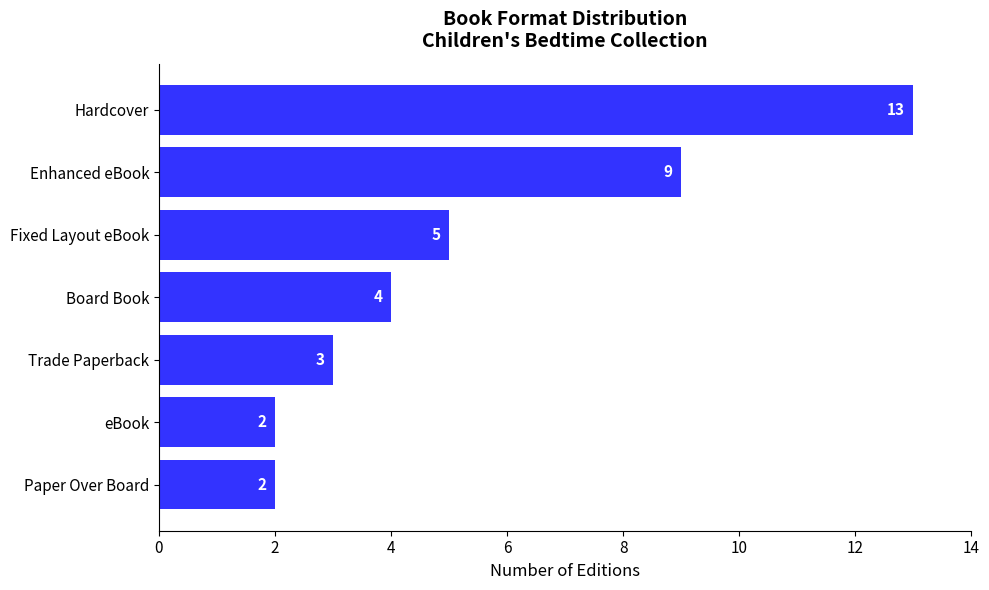

What is the sum of all values?

38